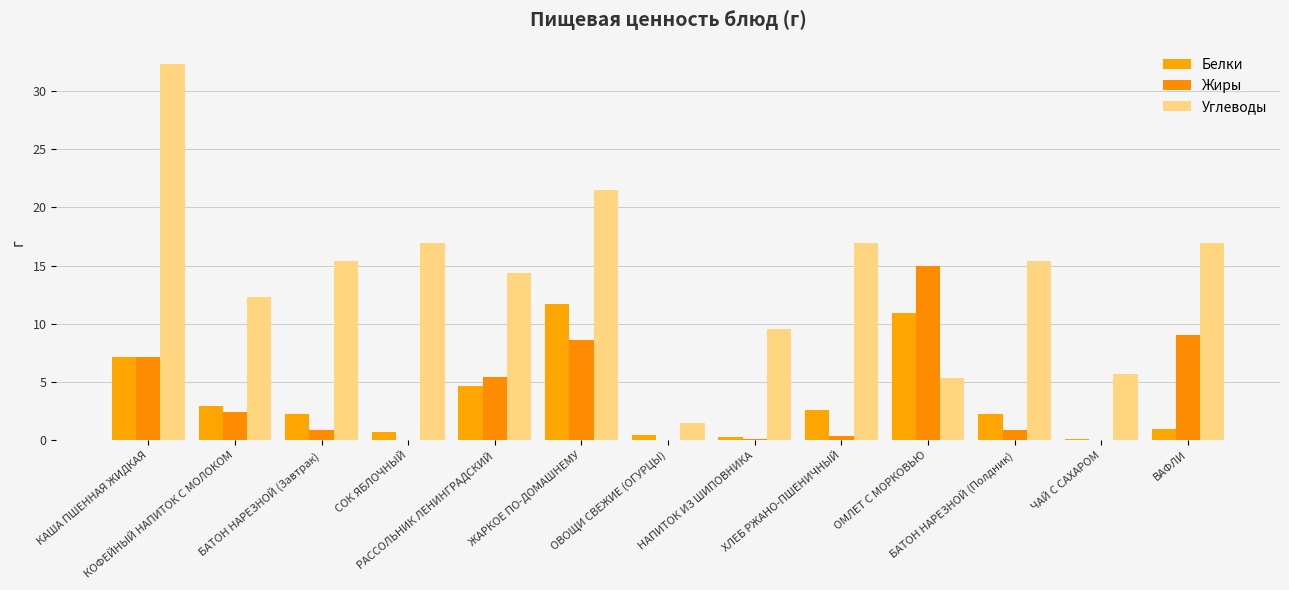

What is the difference between the Жиры values at КАША ПШЕННАЯ ЖИДКАЯ and НАПИТОК ИЗ ШИПОВНИКА?

7.0